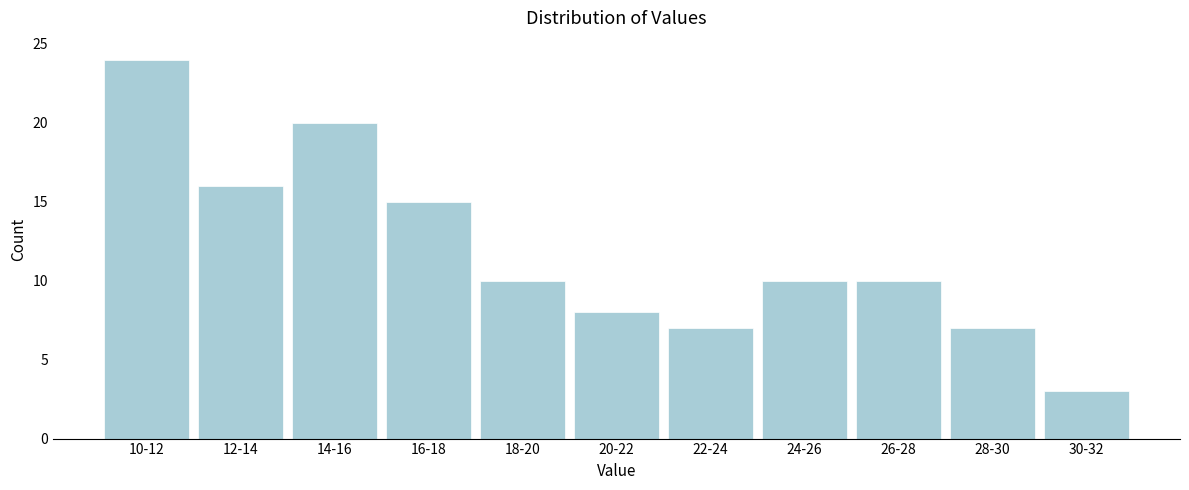

Reading right to left, list all the values displayed in this chart.

3	7	10	10	7	8	10	15	20	16	24